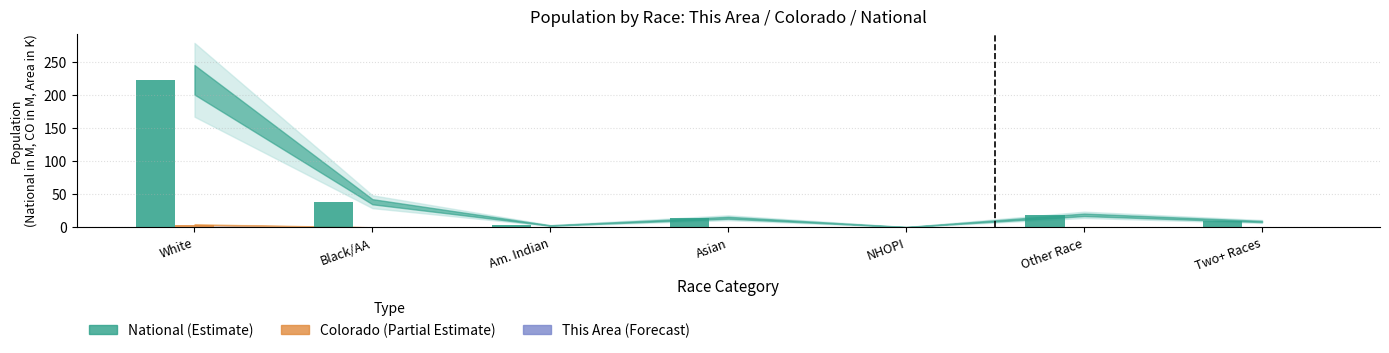

What is the total value across all series at Black/AA?

39.2